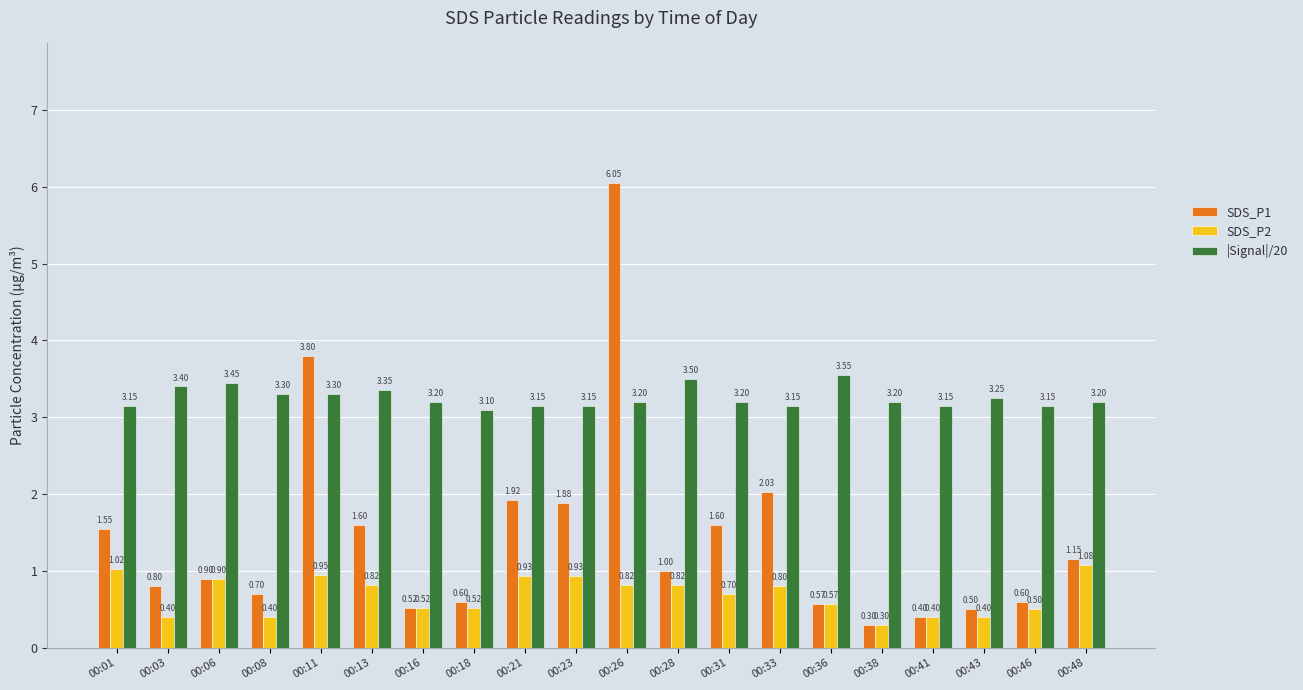

Which category has the highest value across all series?

00:26